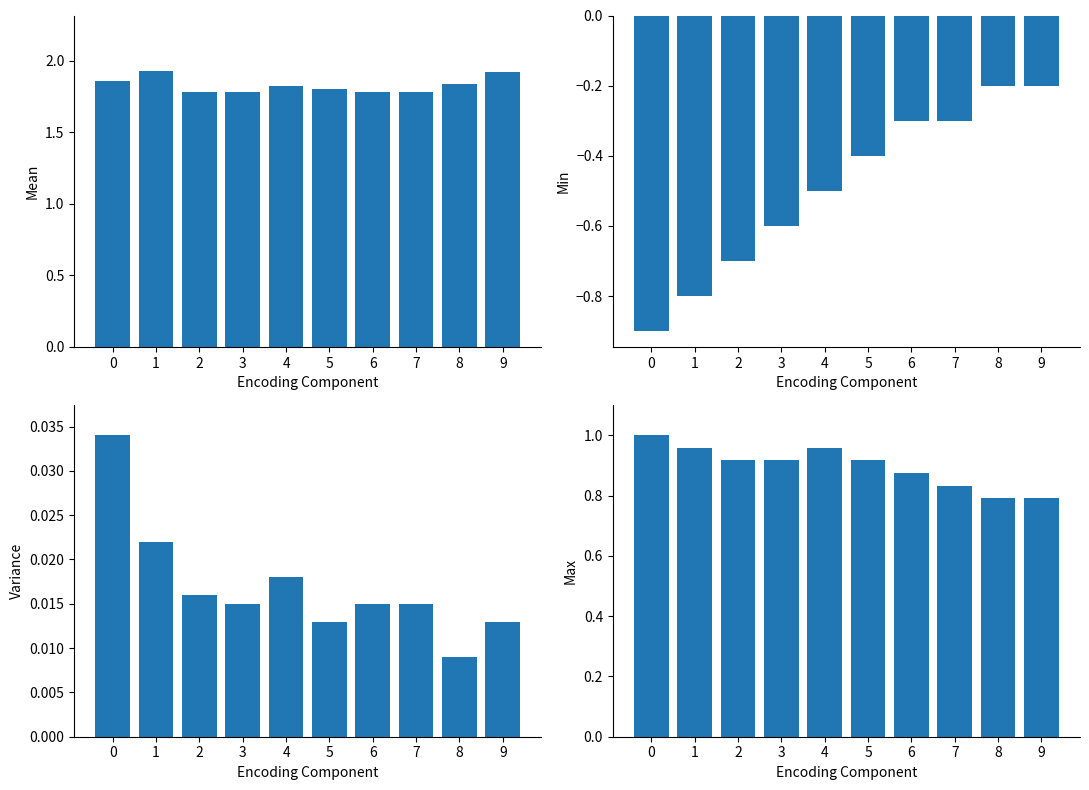

What is the sum of all Mean values?

18.3